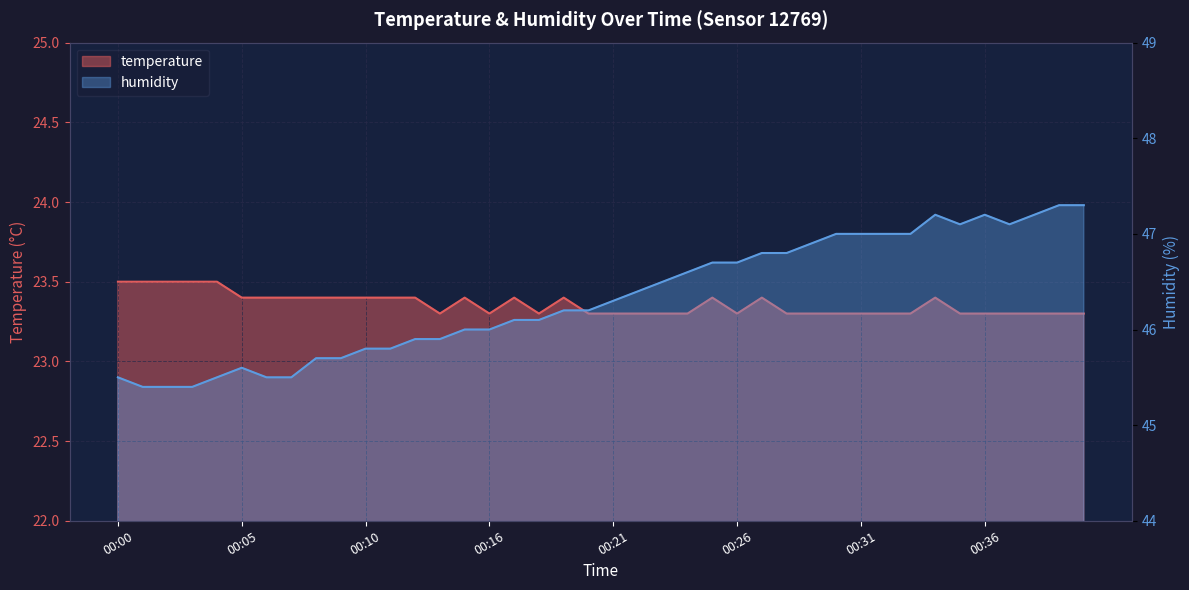

True or false: temperature and humidity intersect in this chart.

False